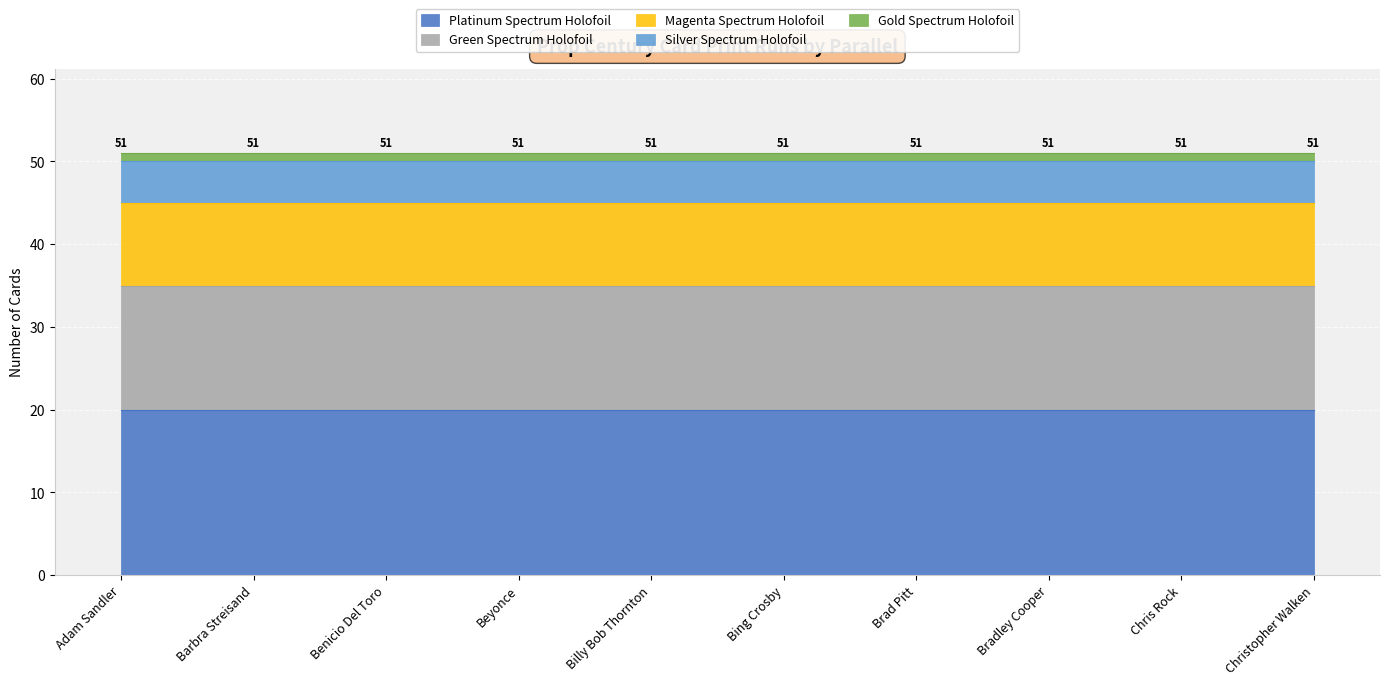

True or false: Magenta Spectrum Holofoil has more than 1 interior local peaks.

False